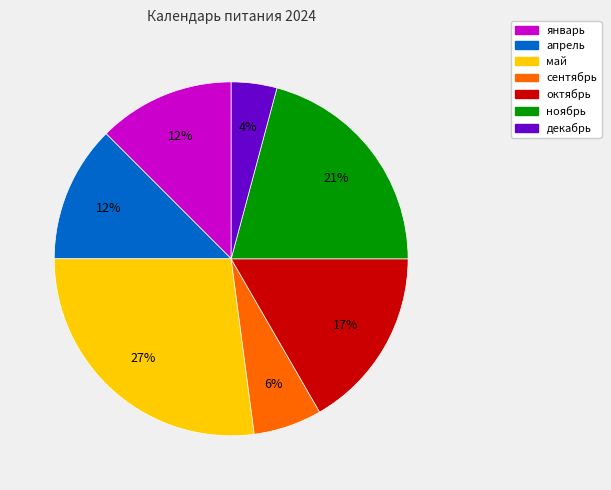

How many slices are in this pie chart?

7